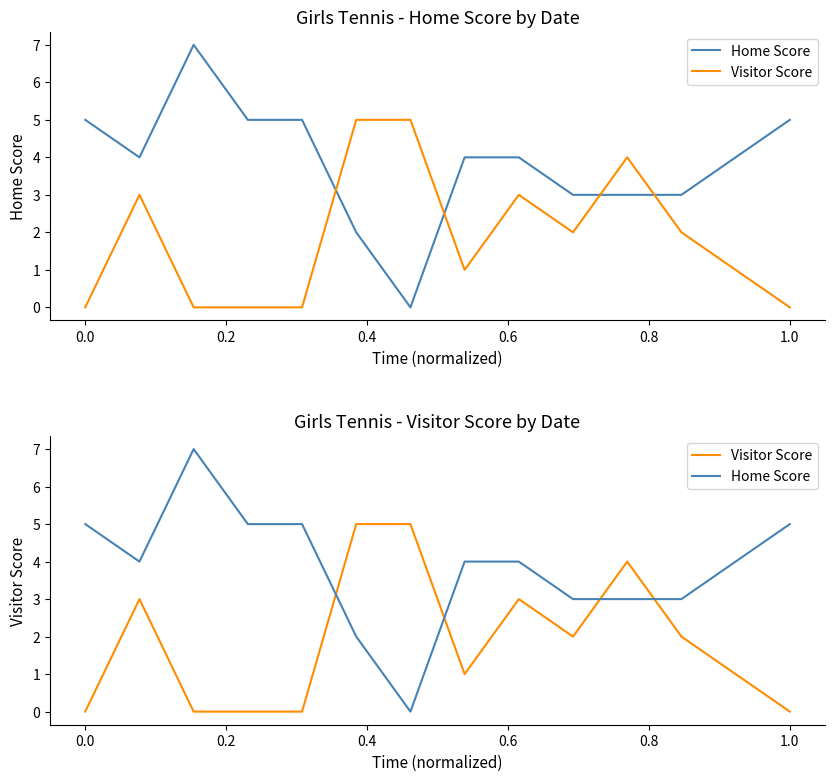

Is this an area chart (filled region under the line)?

No